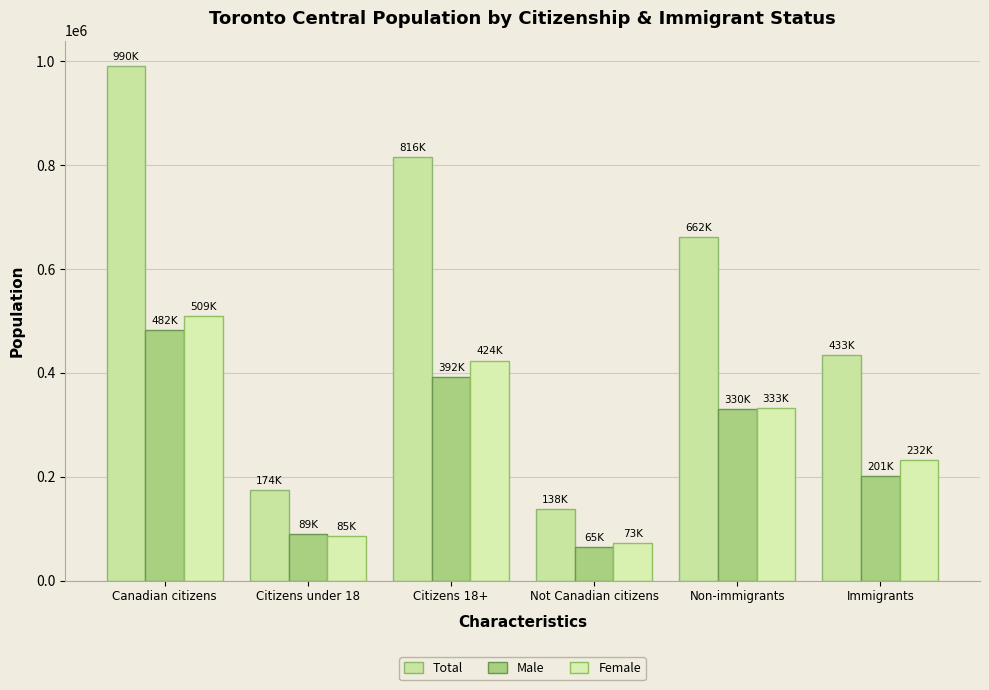

At which category is the sum across all series the highest?

Canadian citizens